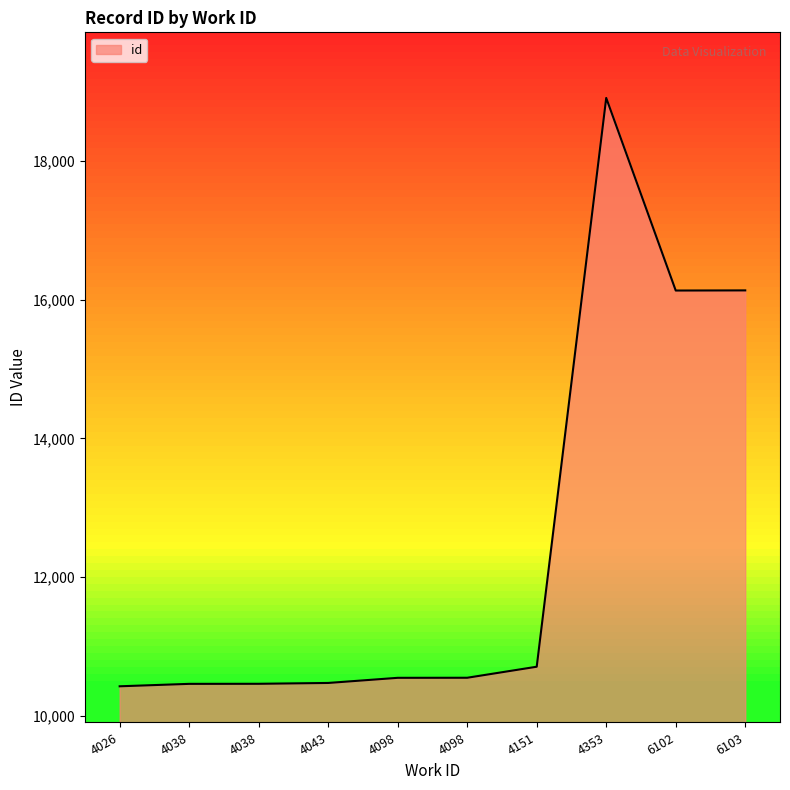

What is the approximate value at 4038?

10464